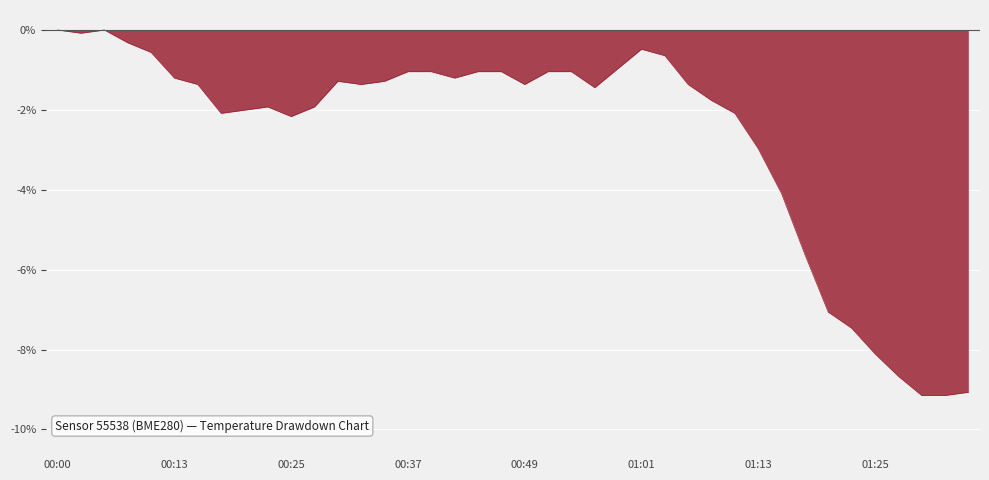

What is the smallest value displayed?

-9.1